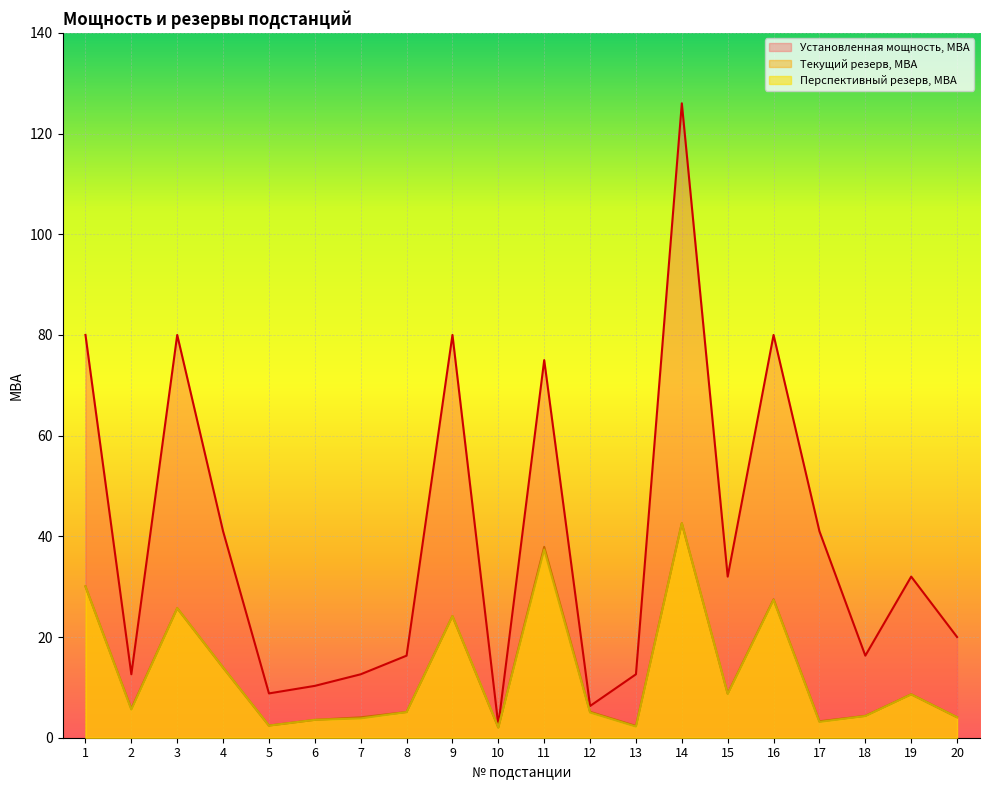

Reading right to left, what are all the values shown in this chart?

Установленная мощность, МВА: 20=20.0	19=32.0	18=16.3	17=41.0	16=80.0	15=32.0	14=126.0	13=12.6	12=6.3	11=75.0	10=2.5	9=80.0	8=16.3	7=12.6	6=10.3	5=8.8	4=41.0	3=80.0	2=12.6	1=80.0
Текущий резерв, МВА: 20=4.1	19=8.6	18=4.3	17=3.3	16=27.5	15=8.8	14=42.6	13=2.3	12=5.1	11=37.9	10=2.0	9=24.2	8=5.1	7=4.0	6=3.5	5=2.4	4=13.9	3=25.7	2=5.8	1=30.1
Перспективный резерв, МВА: 20=4.1	19=8.6	18=4.3	17=3.1	16=27.4	15=8.7	14=42.6	13=2.2	12=5.0	11=37.4	10=2.0	9=24.2	8=5.1	7=3.8	6=3.5	5=2.4	4=13.9	3=25.7	2=5.6	1=30.1